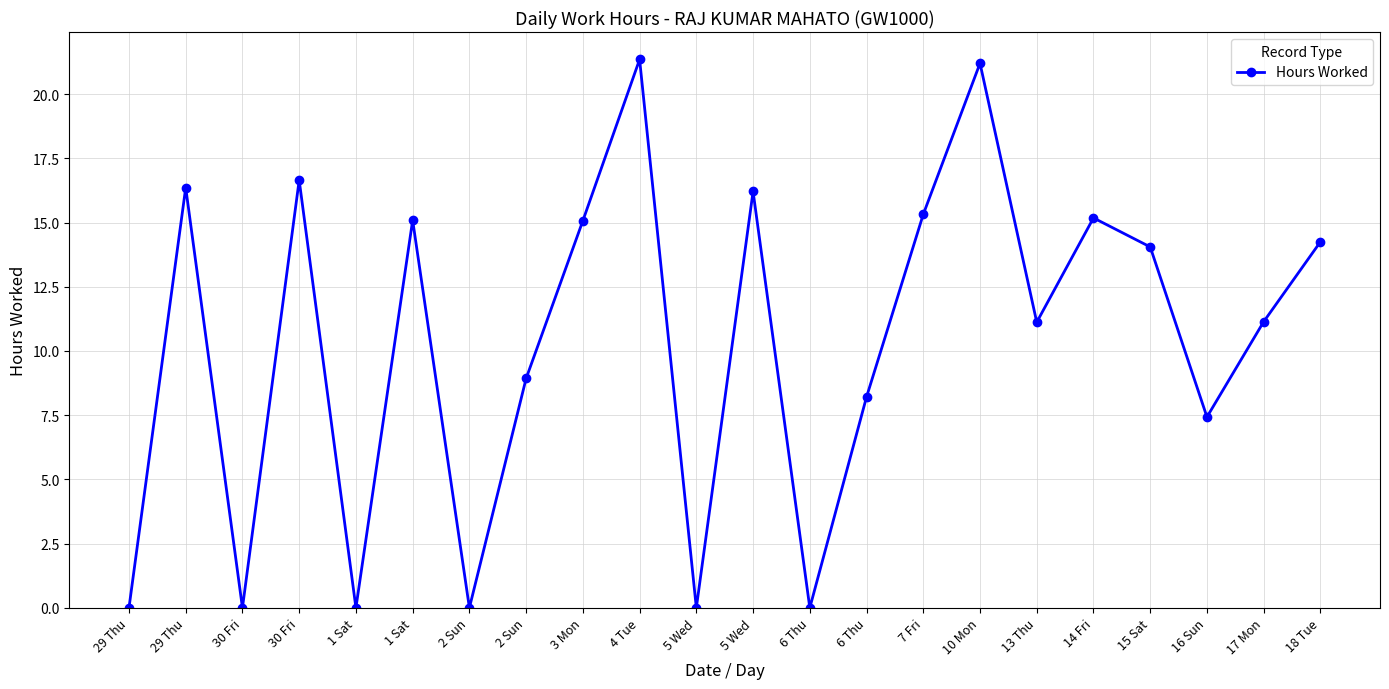

Count the number of categories in the chart.

22